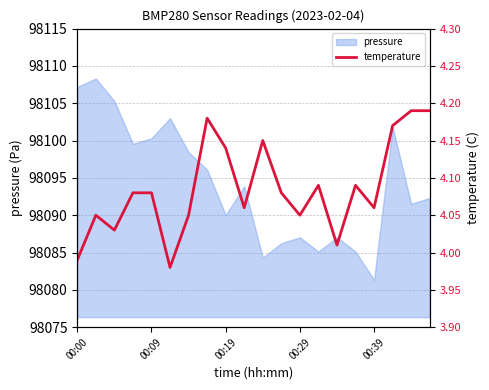

At which label does pressure first exceed 98093?

00:00